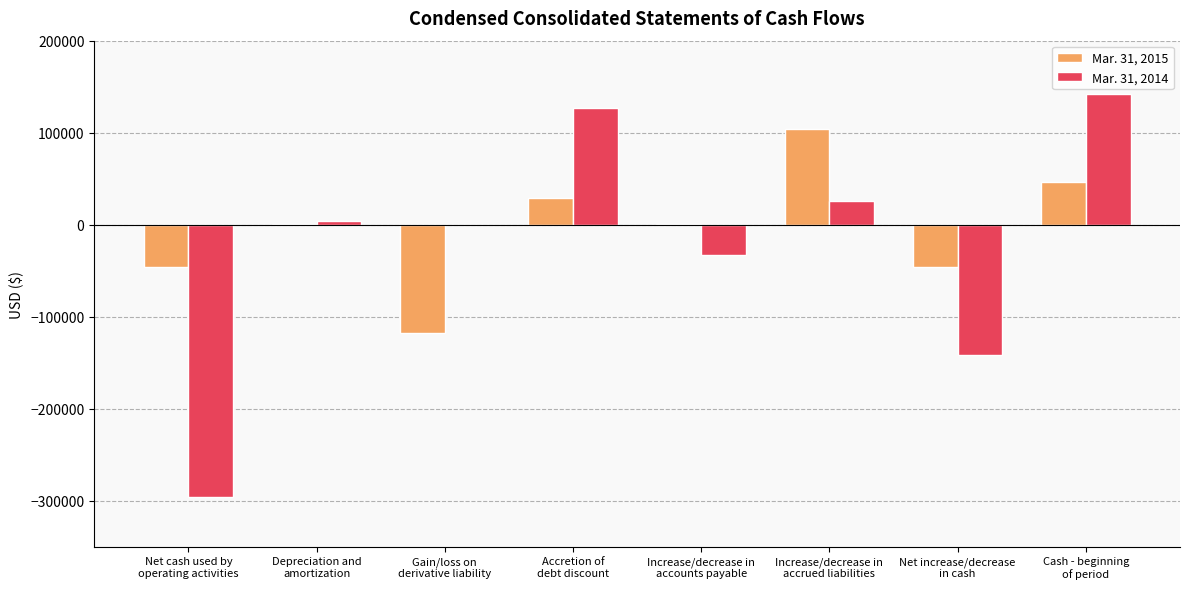

What is the sum of all Mar. 31, 2014 values?

-173001